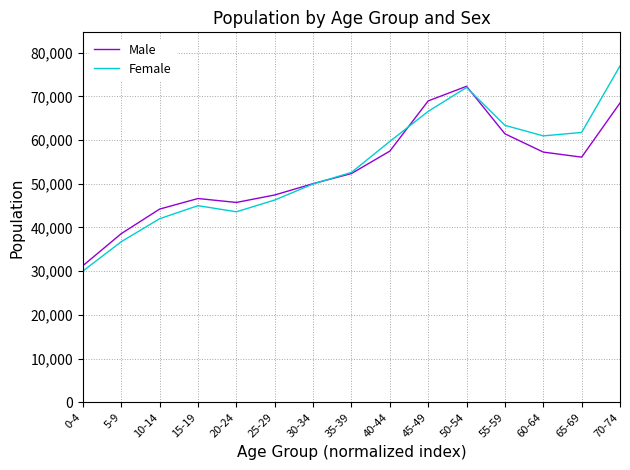

Which series changed the most between 25-29 and 70-74?

Female